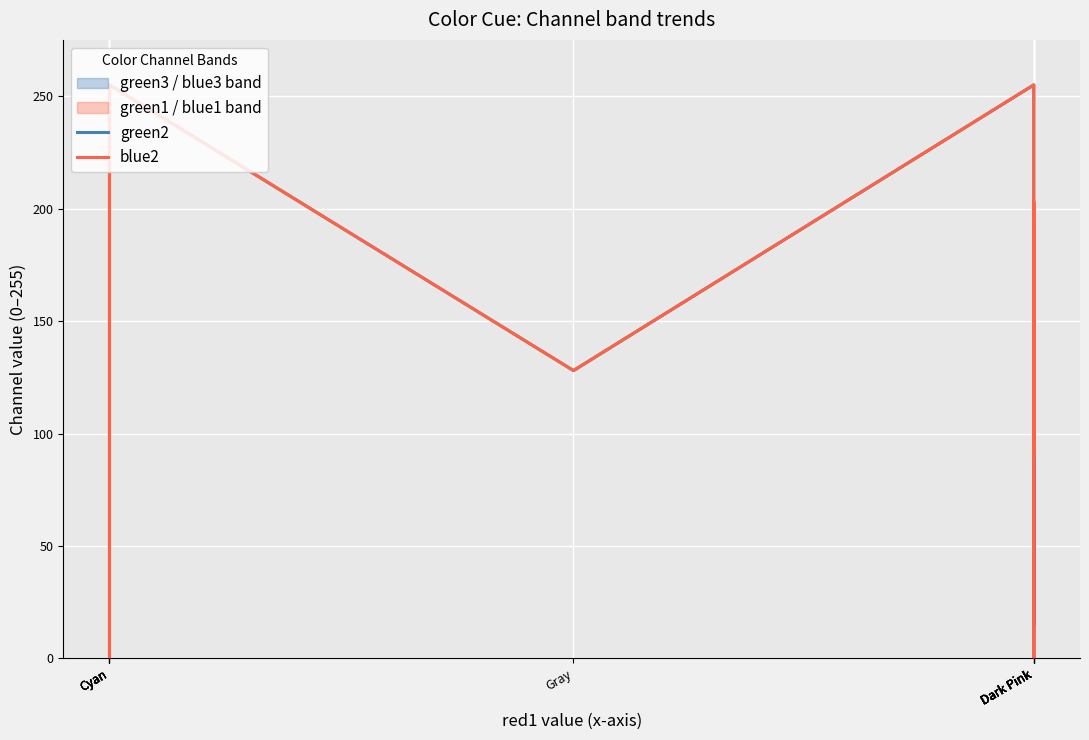

Rank the series by their maximum value, from lowest to highest.

green2, blue2